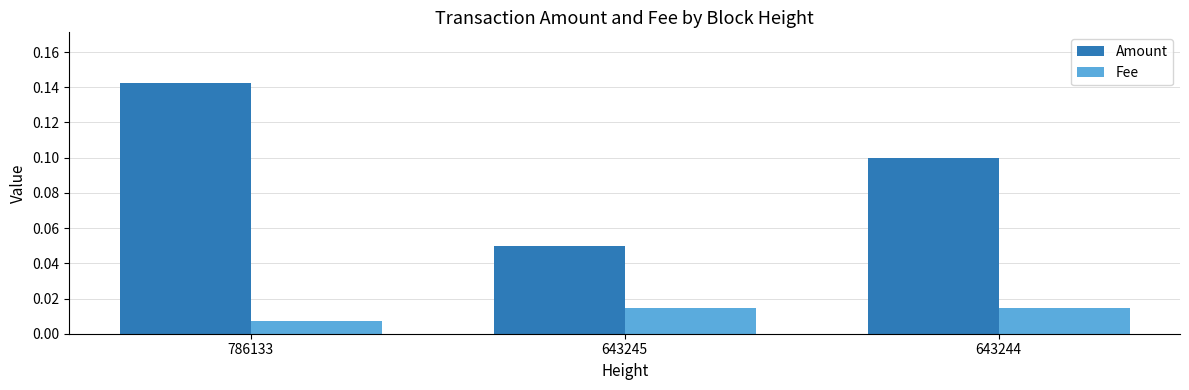

Does the chart contain any negative values?

No